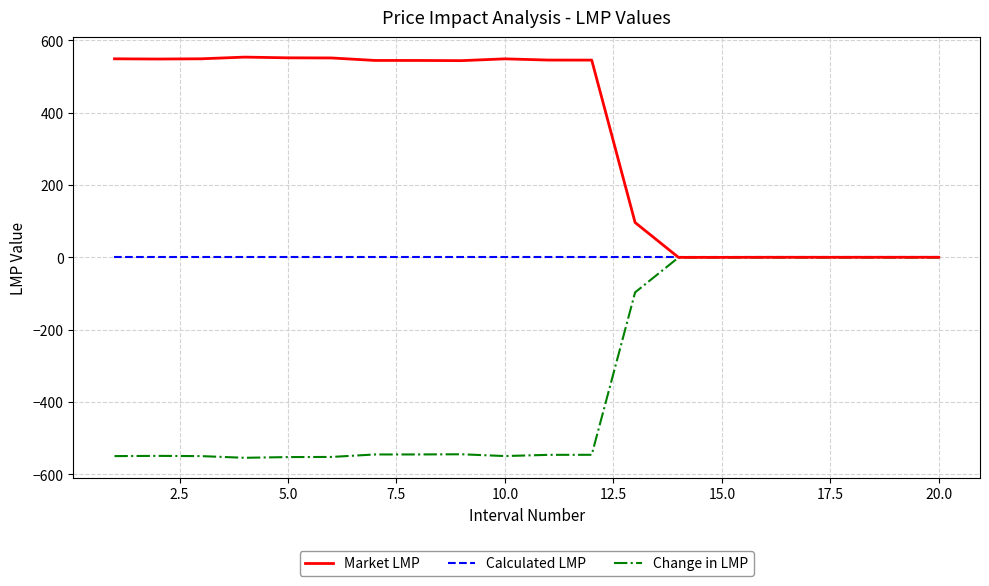

Which series has the largest total across all categories?

Market LMP